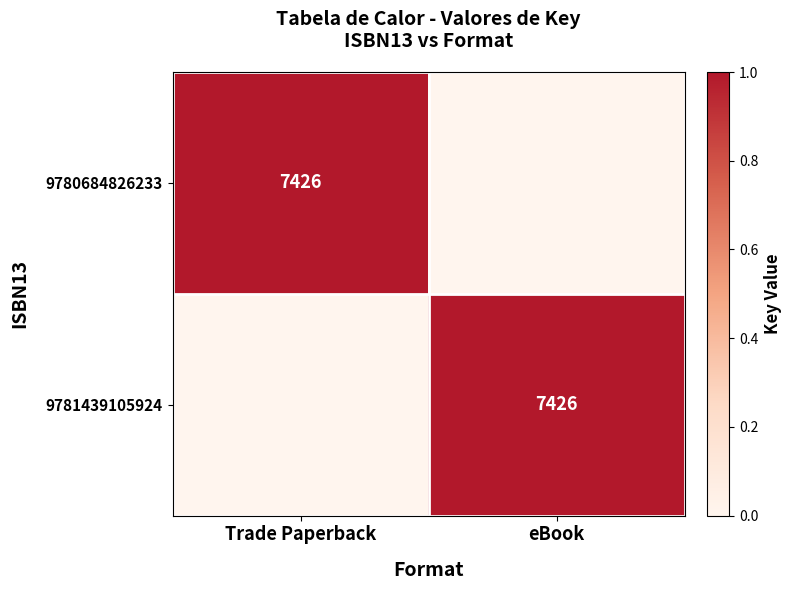

Count the number of categories in the chart.

2